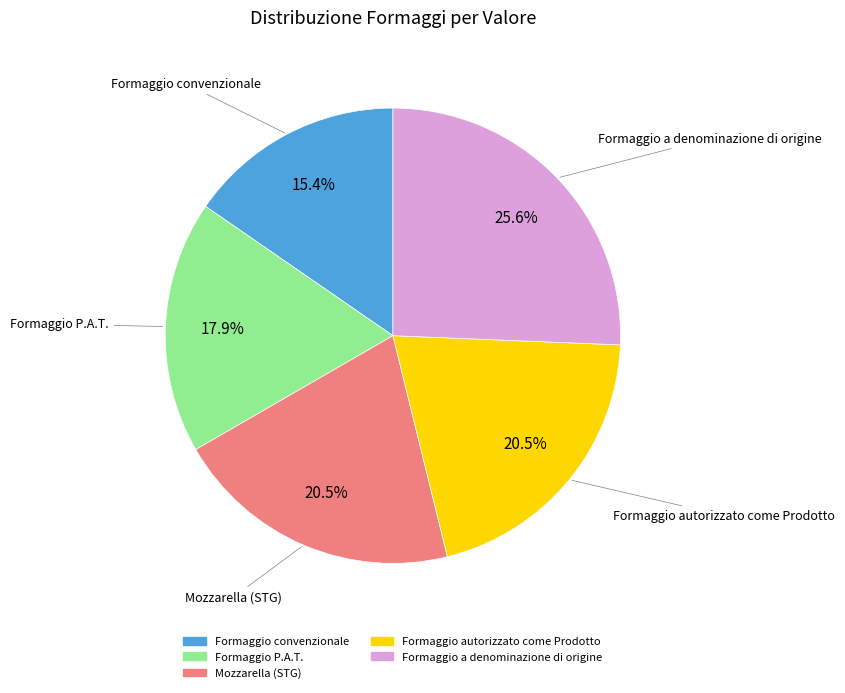

Which slice is the largest?

Formaggio a denominazione di origine